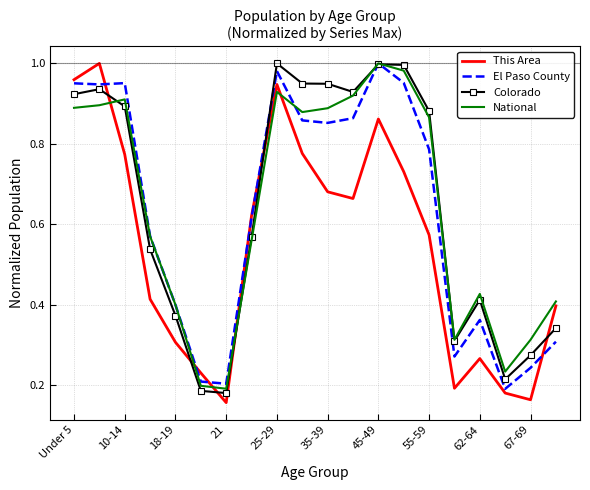

What is the minimum value for El Paso County?

0.2